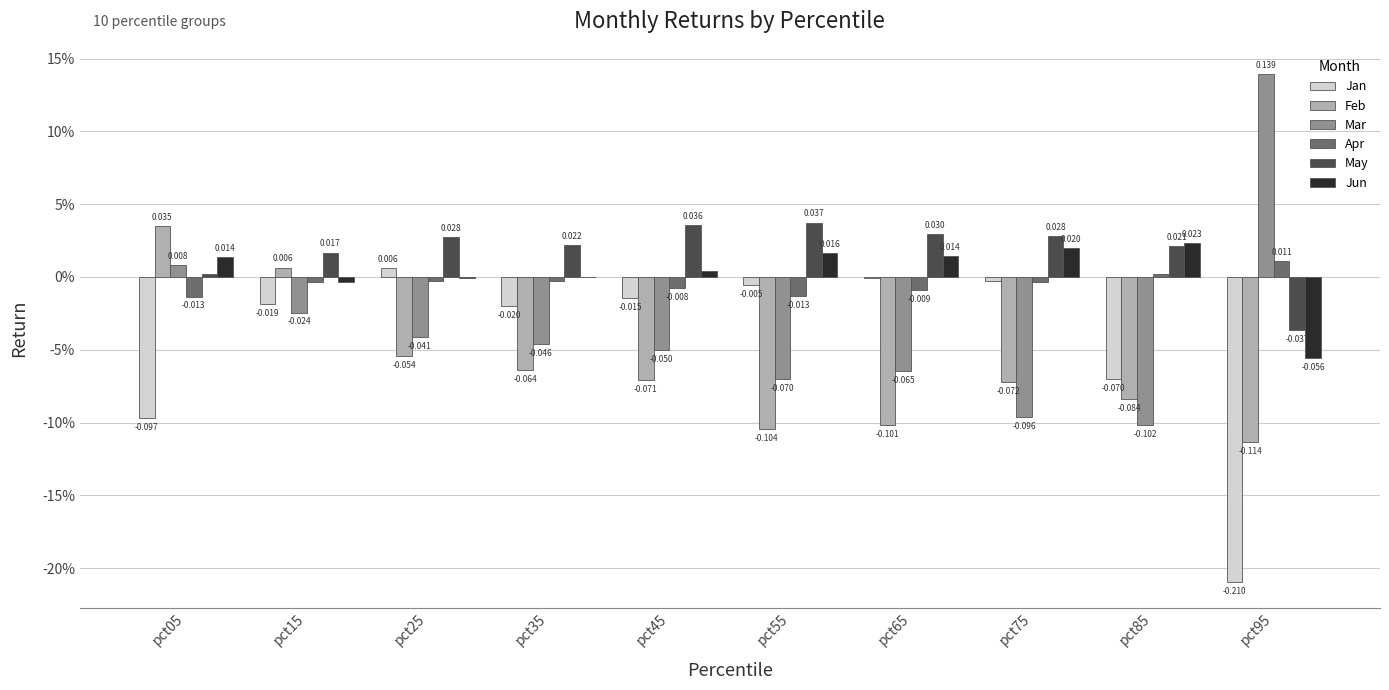

At which category is the sum across all series the highest?

pct15